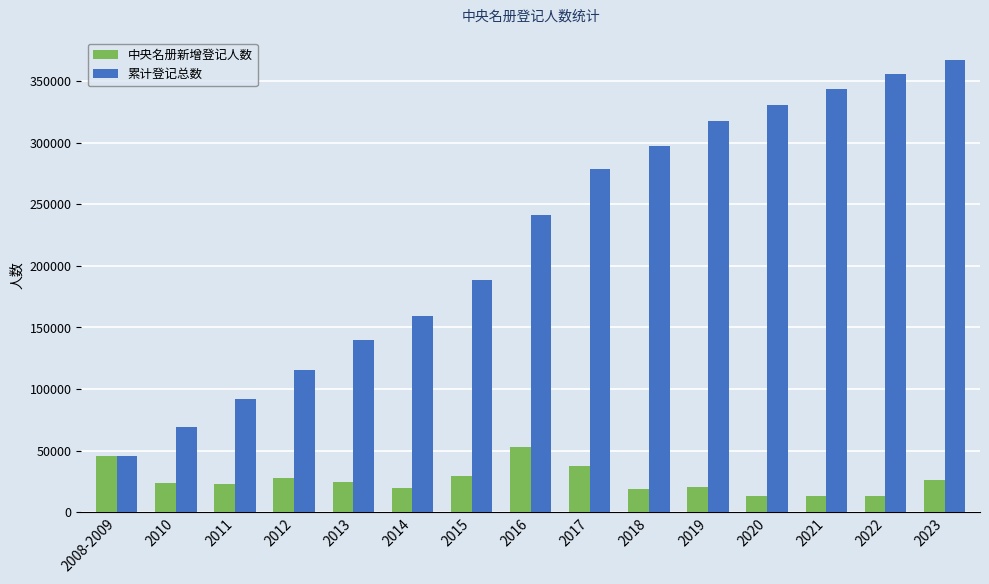

At which label does 中央名册新增登记人数 first exceed 23896?

2008-2009